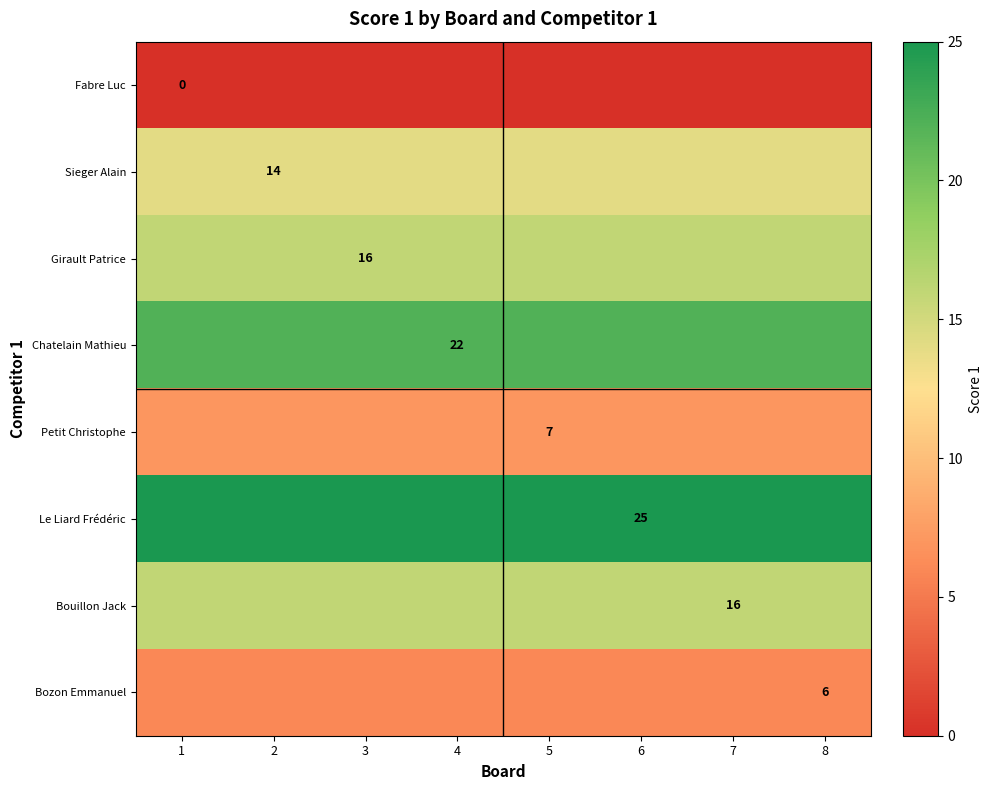

The Petit Christophe series shows 11 at 5. True or false?

False